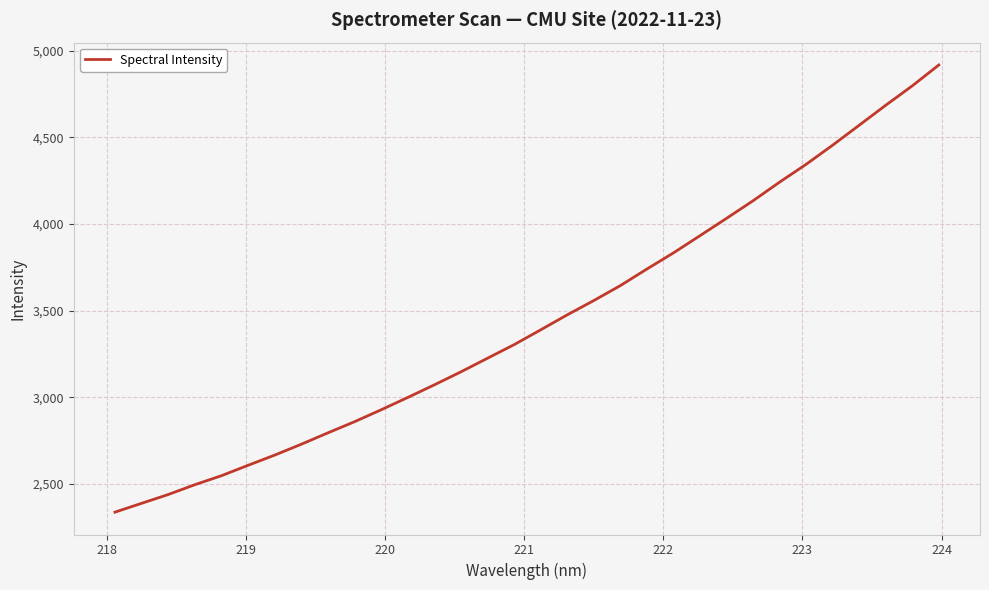

What is the difference between the maximum and minimum values?

2581.4